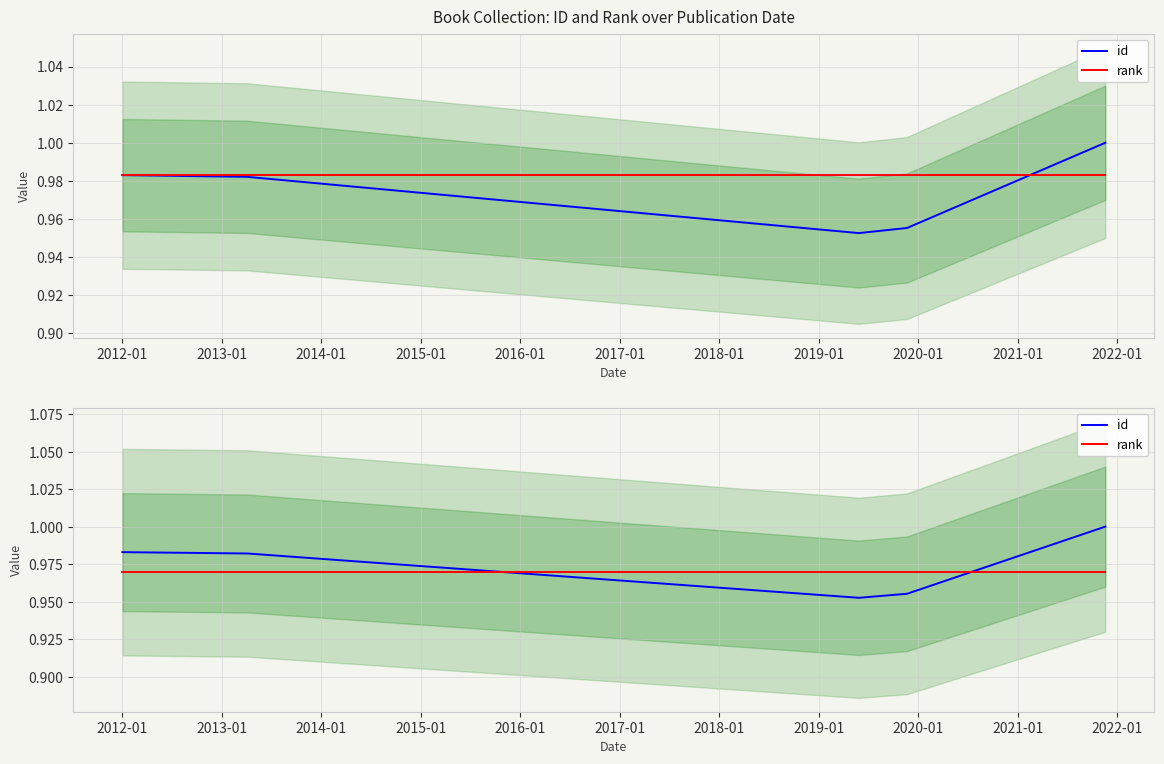

True or false: id has more than 0 points higher than both neighbors.

False